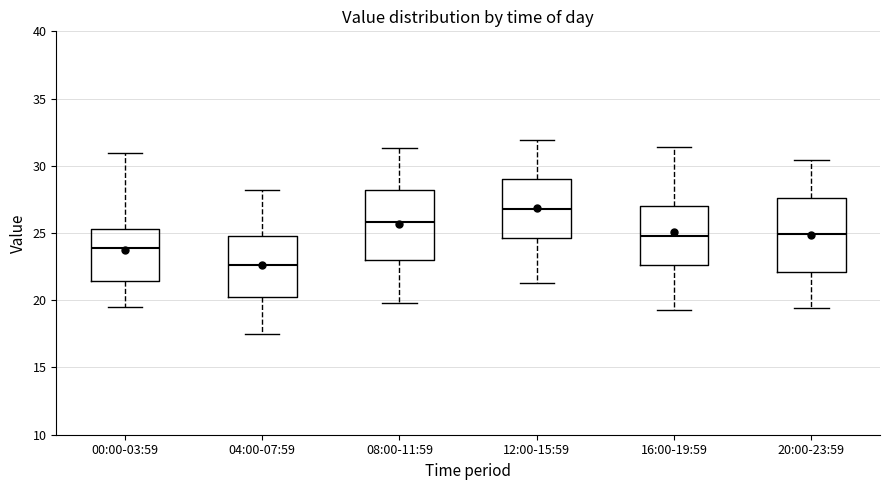

Reading left to right, read every box against the y-axis: the position of its median line, the range the box covers, and the ends of its whiskers. The values are not printed on the chart, so give them approximately, as read against the axis.

00:00-03:59: median 24.0, box 21.5 to 25.5, whiskers 19.5 to 31.0
04:00-07:59: median 22.5, box 20.5 to 25.0, whiskers 17.5 to 28.0
08:00-11:59: median 26.0, box 23.0 to 28.0, whiskers 20.0 to 31.5
12:00-15:59: median 27.0, box 24.5 to 29.0, whiskers 21.5 to 32.0
16:00-19:59: median 25.0, box 22.5 to 27.0, whiskers 19.5 to 31.5
20:00-23:59: median 25.0, box 22.0 to 27.5, whiskers 19.5 to 30.5